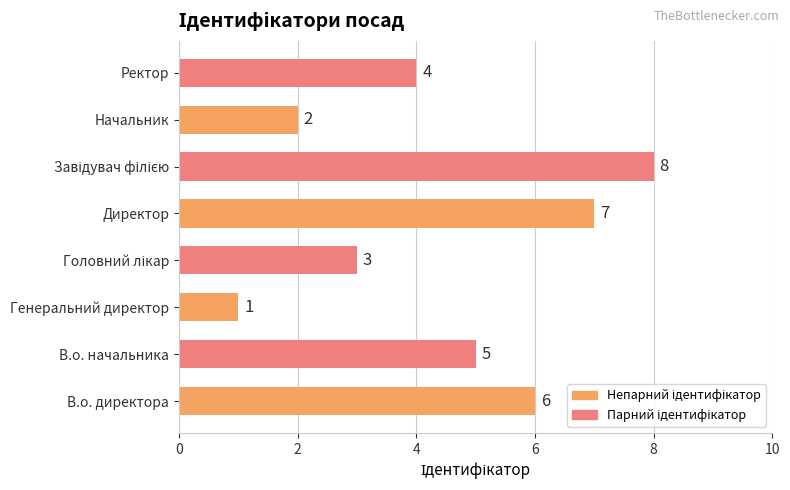

Where is the data nearest to the value 4?

Ректор